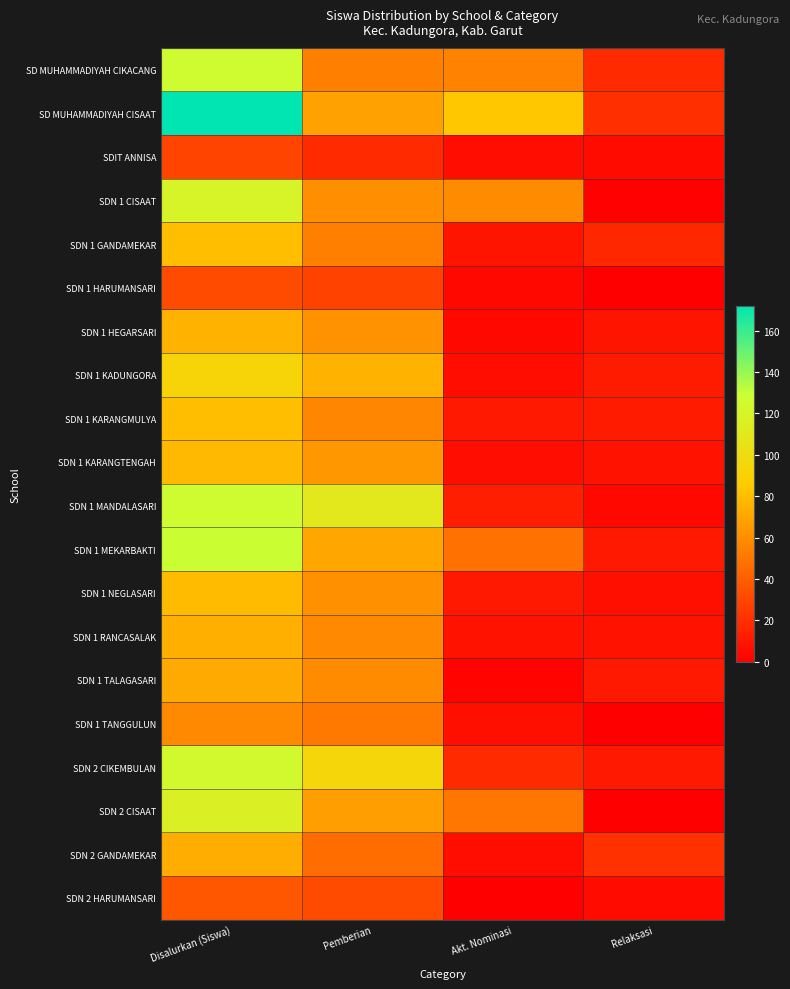

Rank the series by their maximum value, from highest to lowest.

SD MUHAMMADIYAH CISAAT, SDN 1 MEKARBAKTI, SD MUHAMMADIYAH CIKACANG, SDN 1 MANDALASARI, SDN 2 CIKEMBULAN, SDN 1 CISAAT, SDN 2 CISAAT, SDN 1 KADUNGORA, SDN 1 GANDAMEKAR, SDN 1 KARANGMULYA, SDN 1 NEGLASARI, SDN 1 KARANGTENGAH, SDN 1 HEGARSARI, SDN 1 RANCASALAK, SDN 2 GANDAMEKAR, SDN 1 TALAGASARI, SDN 1 TANGGULUN, SDN 2 HARUMANSARI, SDN 1 HARUMANSARI, SDIT ANNISA